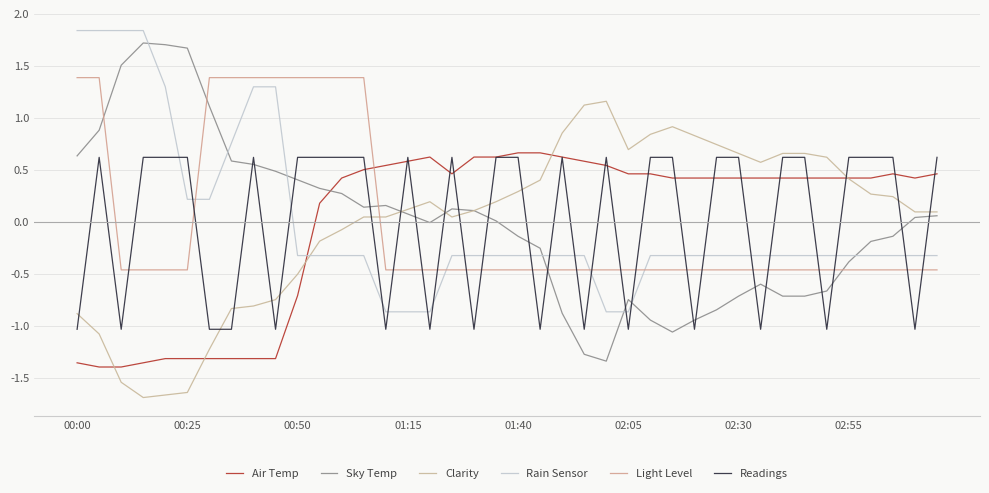

Which series has the largest total across all categories?

Air Temp